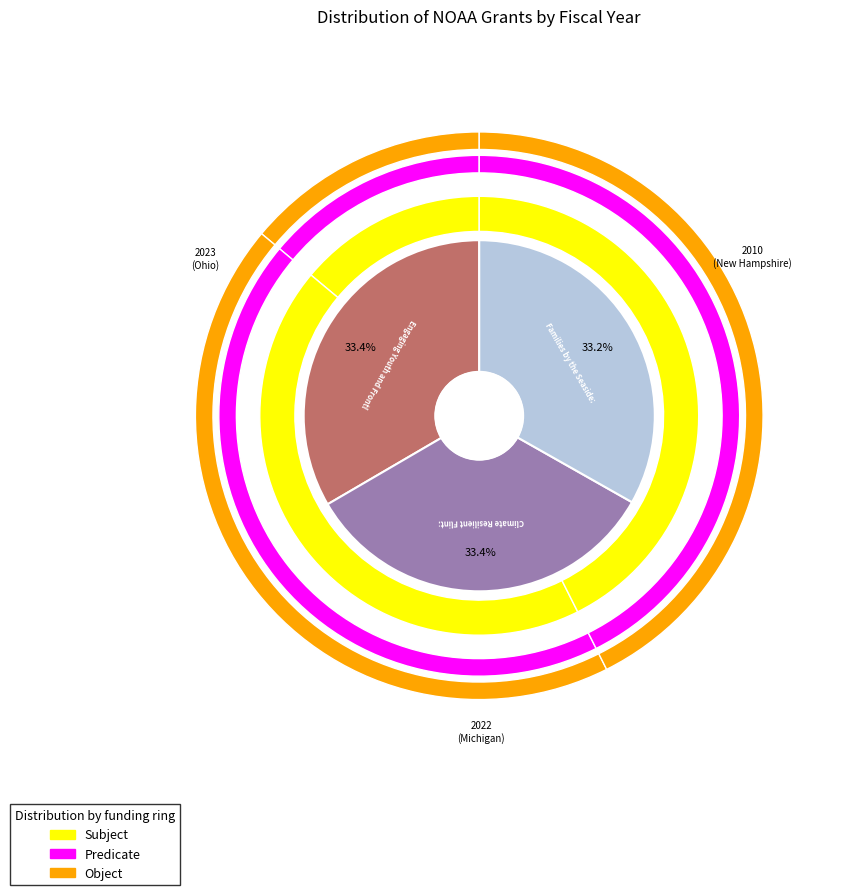

What percentage is the Families by the Seaside: Building Community slice, to the nearest percent?

33%